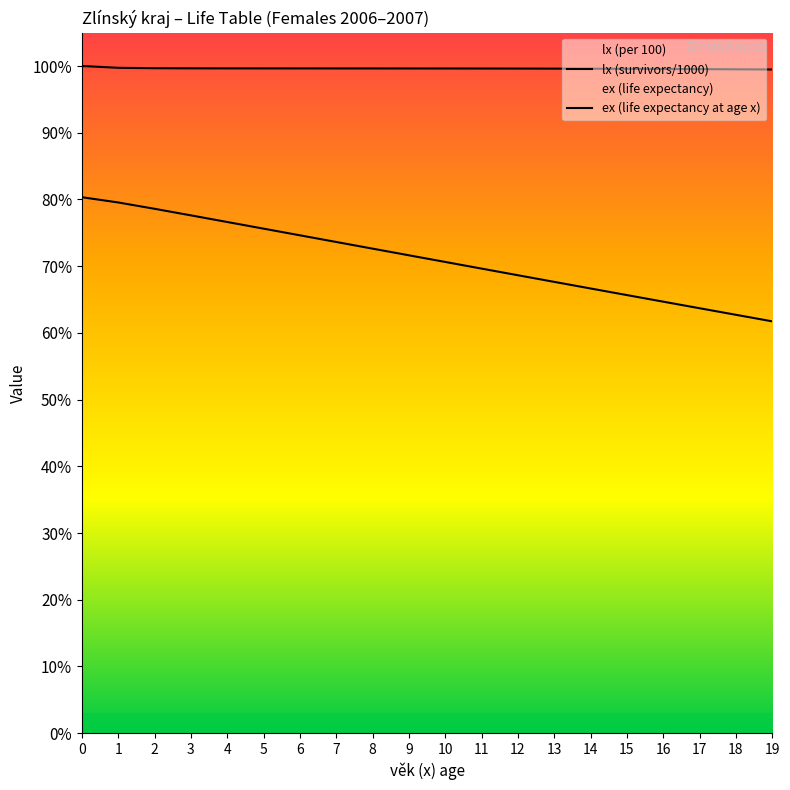

What is the average value of the ex series?

71.1